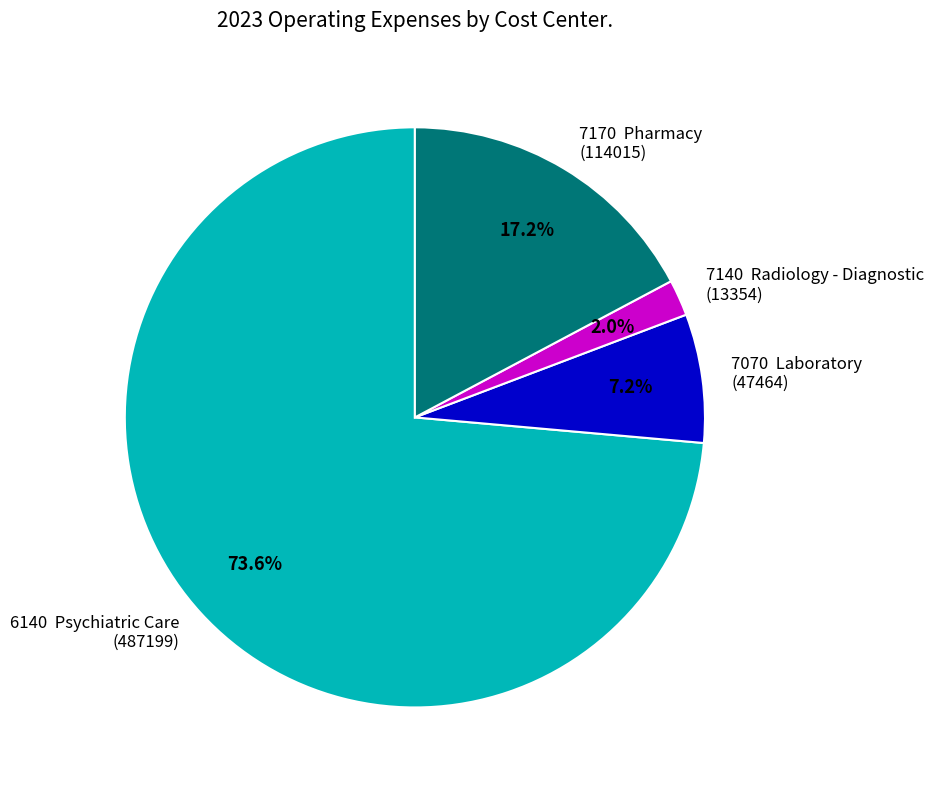

Approximately how many times larger is the value at 7070 Laboratory (47464) compared to 7170 Pharmacy (114015)?

0.4